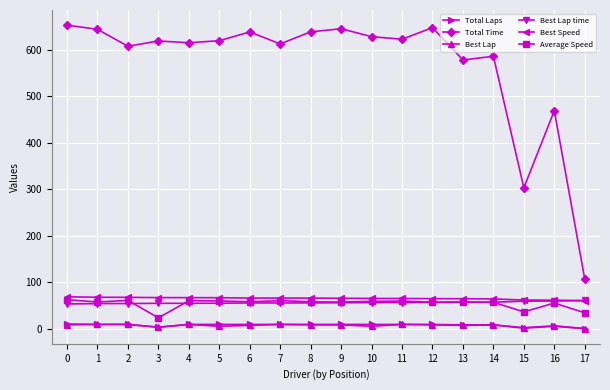

What is the spread (max minus min) of values at 8?

629.1